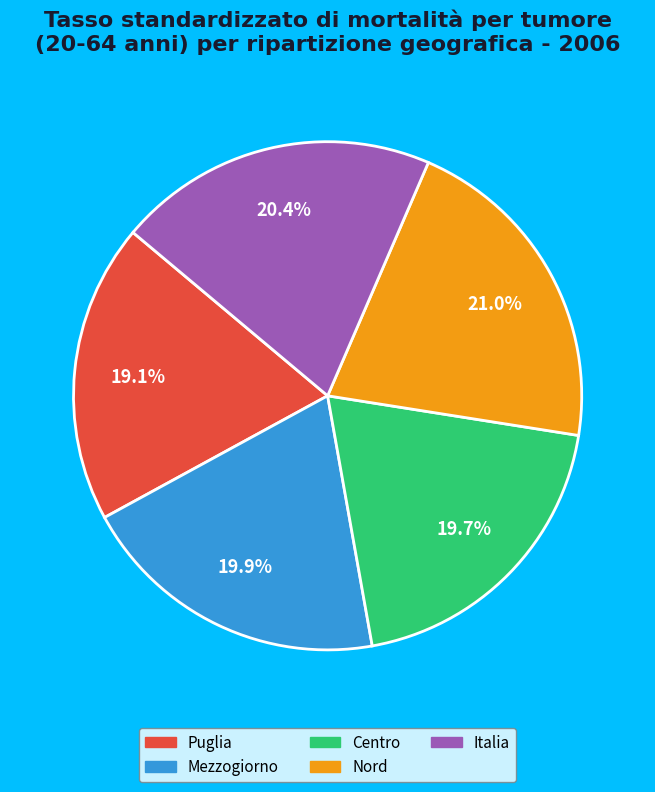

To the nearest percent, what portion does Centro represent?

20%